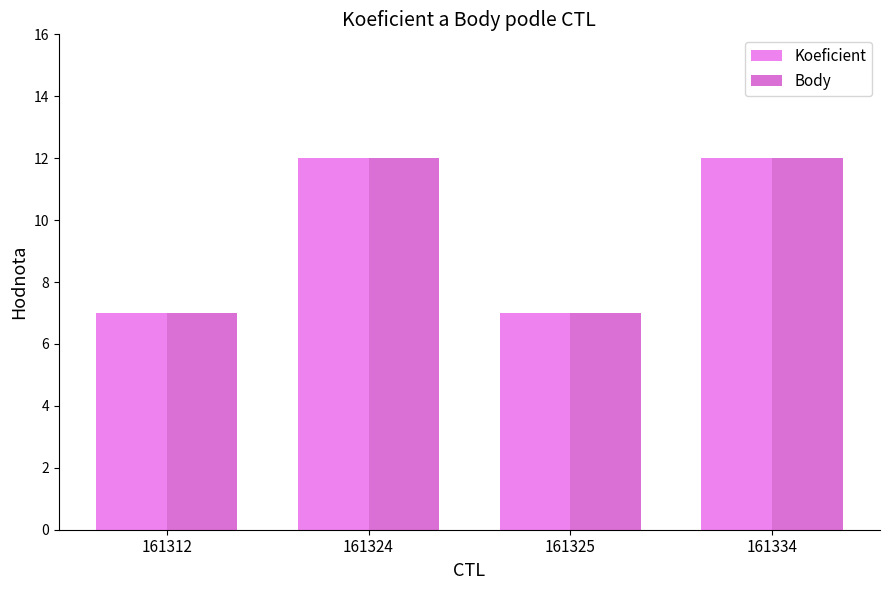

True or false: Koeficient has a value of 7 at 161325.

True